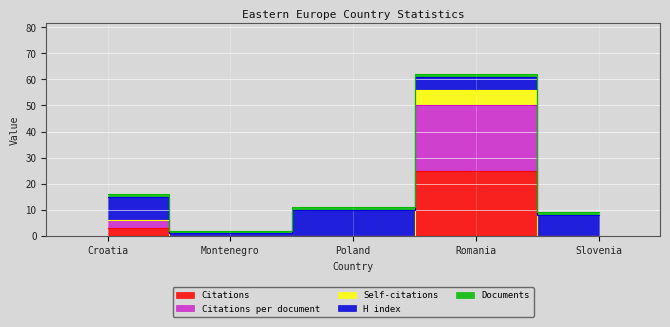

Which category has the highest value in the Citations series?

Romania